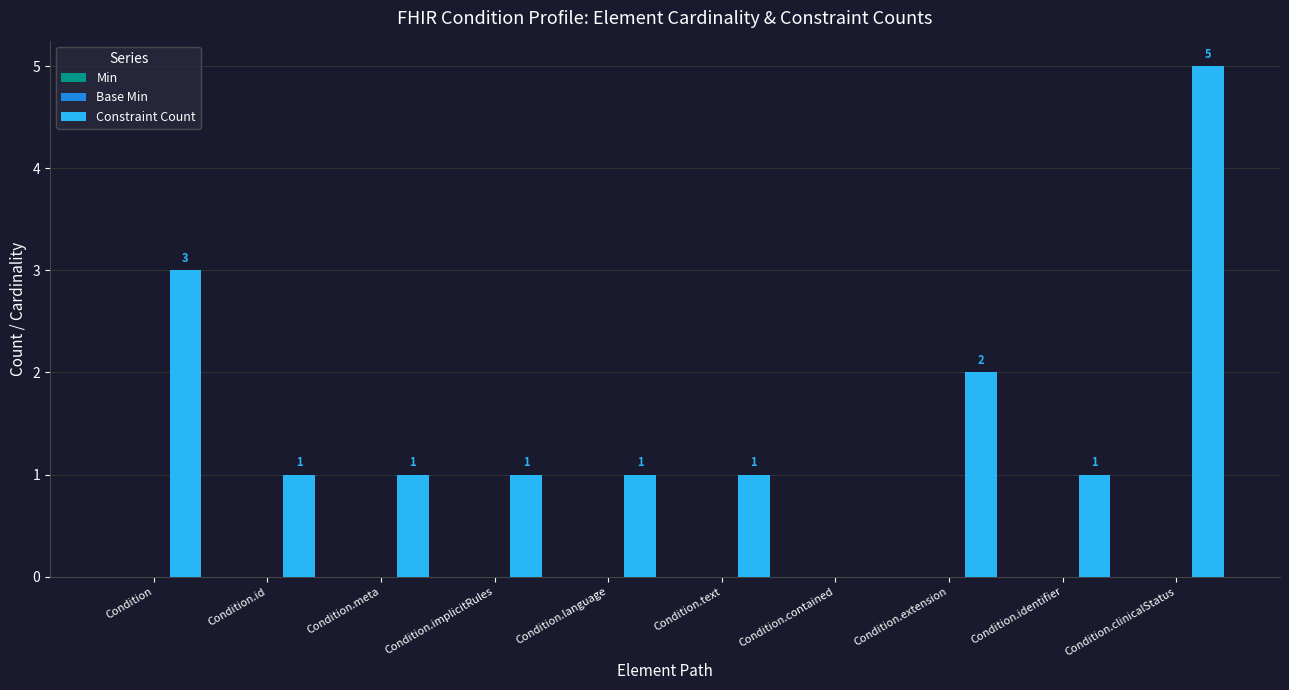

What is the sum of all values?

16